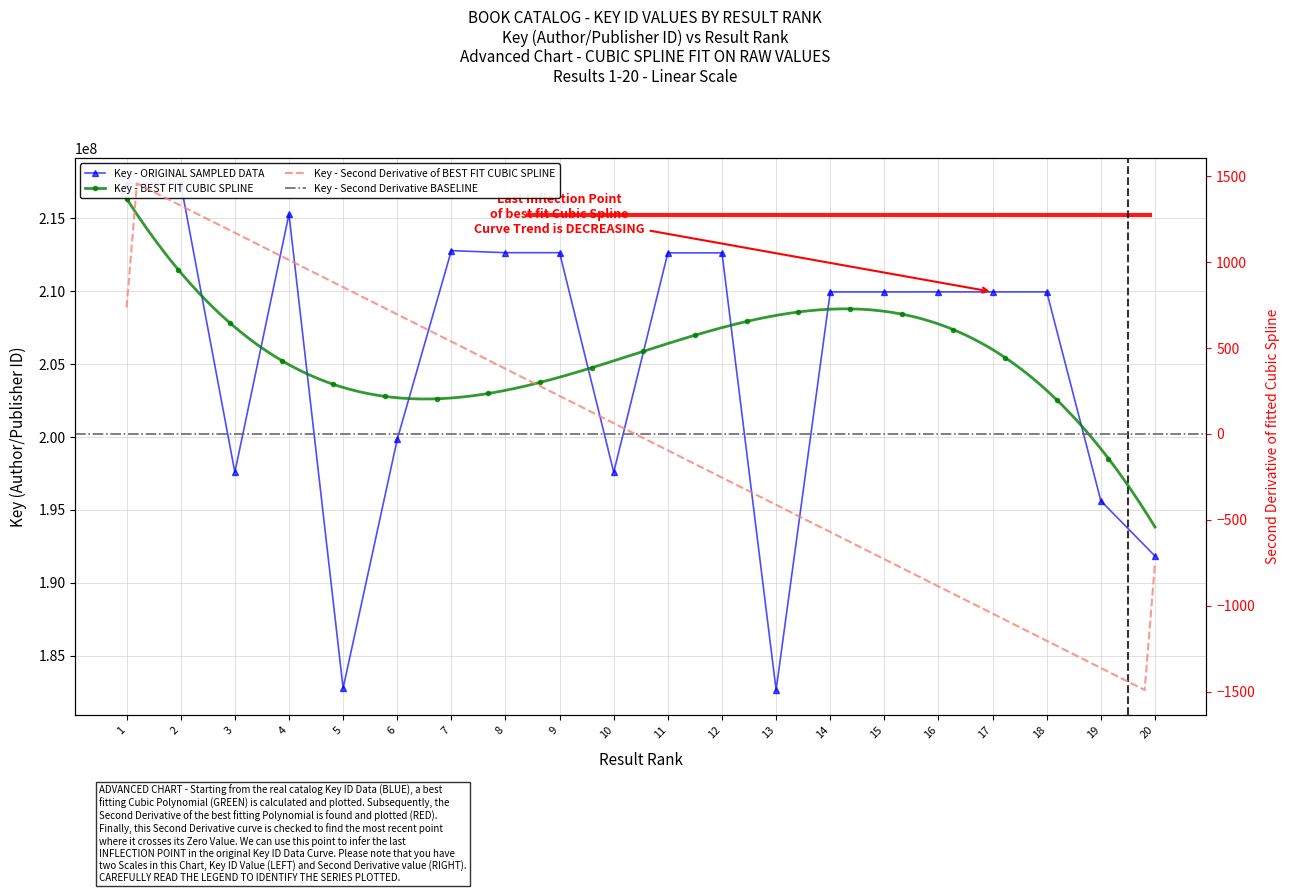

True or false: the data shows 212638842 at 12.

True